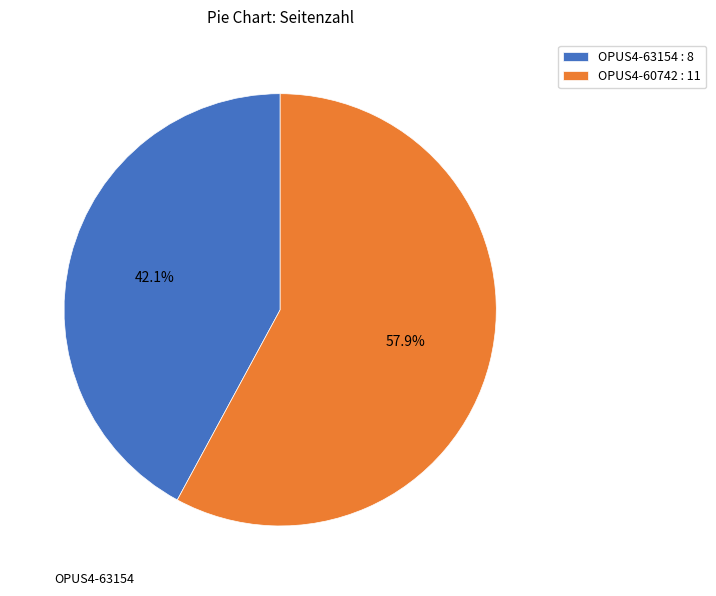

Which slice is the smallest?

OPUS4-63154